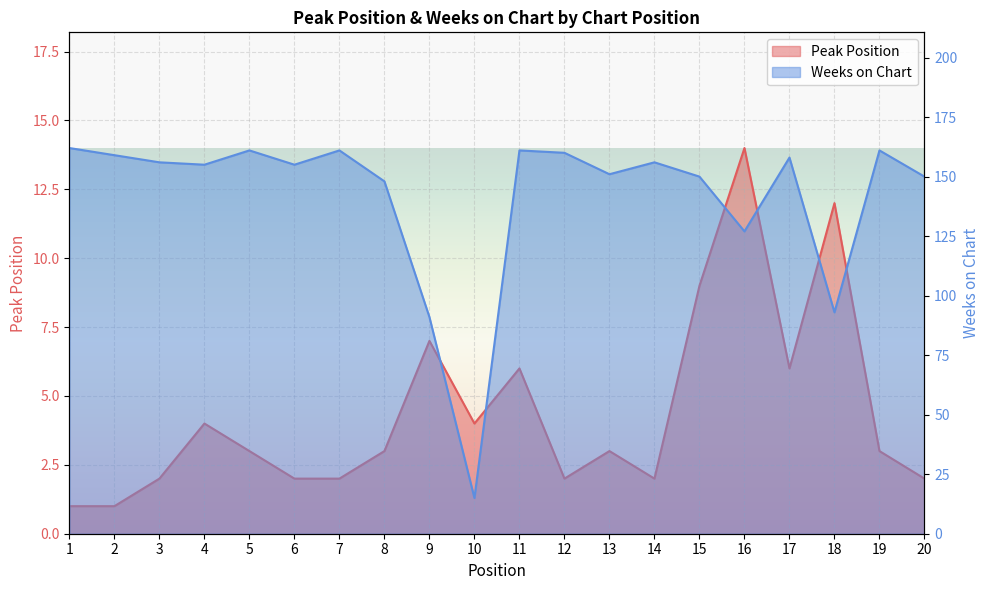

What is the difference between the Weeks on Chart values at 1 and 8?

14